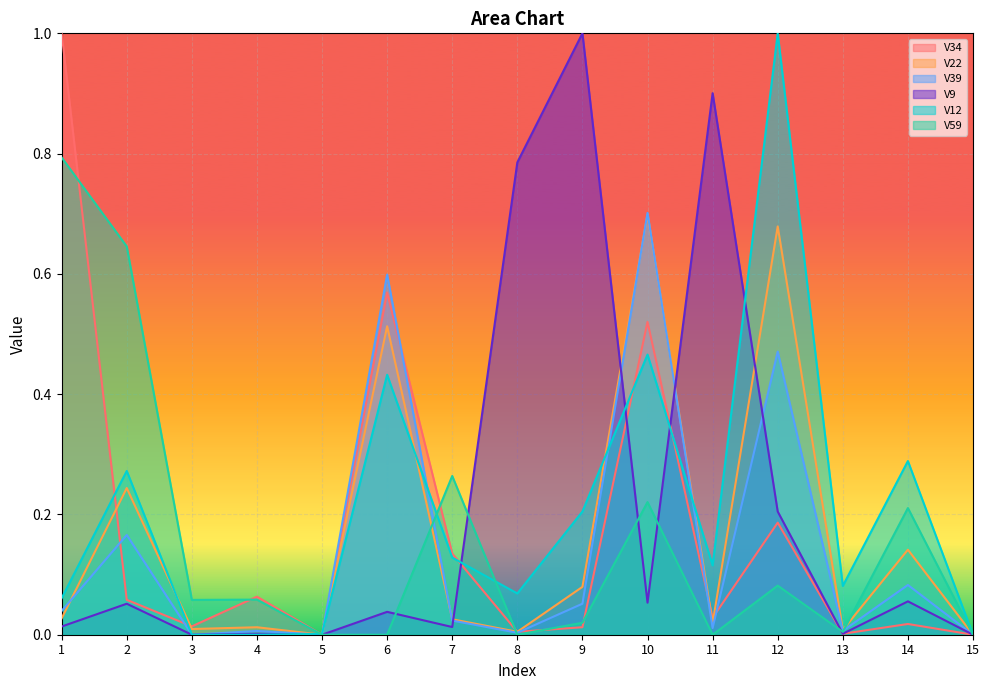

True or false: V9 has a value of 0.0 at 6.

True